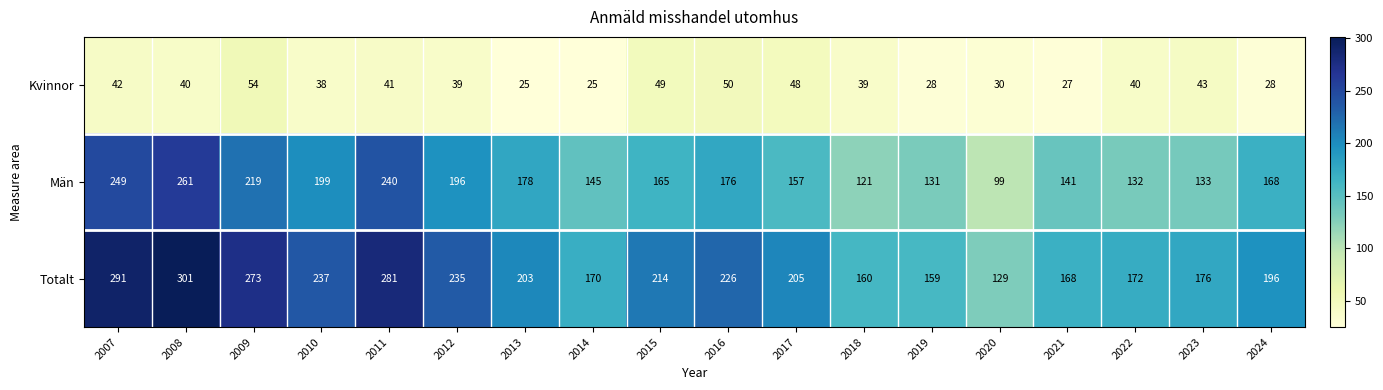

What is the minimum value shown in the chart?

25